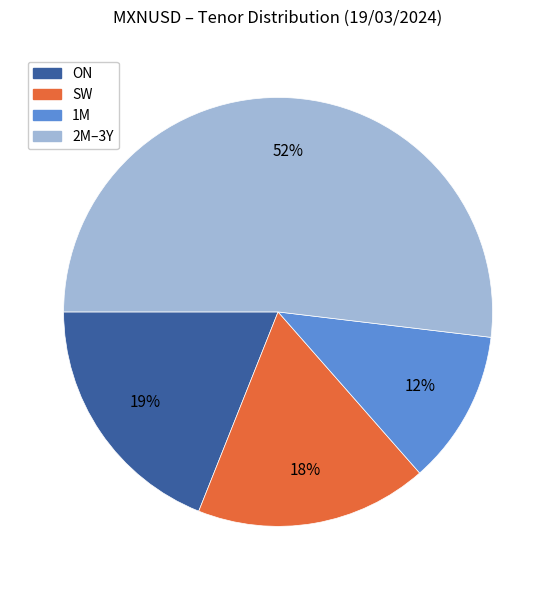

To the nearest percent, what is the difference between the largest and smallest slice percentages?

40%